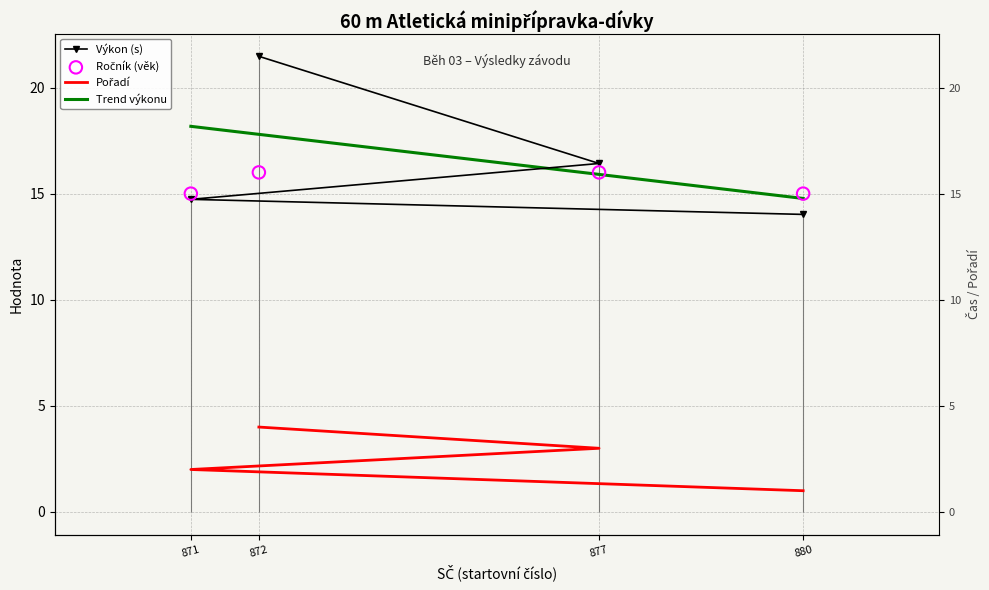

Which series contains the lowest Y value?

Pořadí